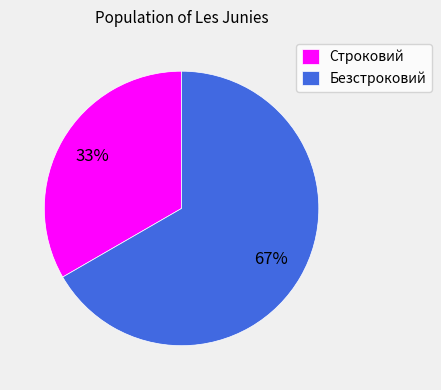

The Безстроковий slice represents 67% of the pie. True or false?

True